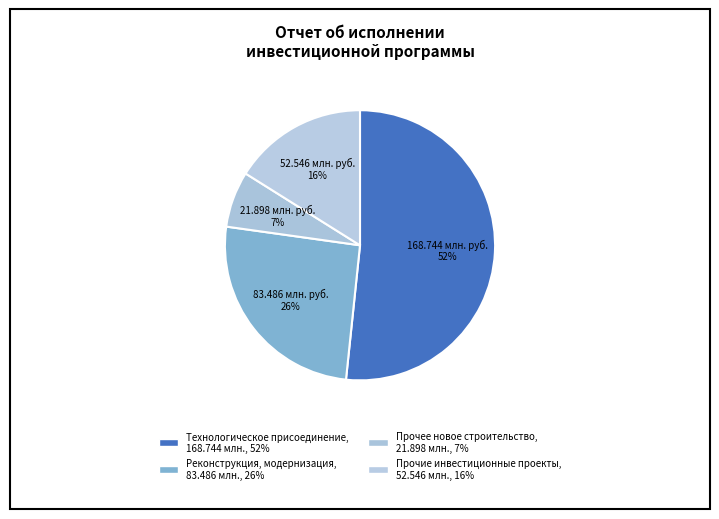

Which category has the biggest portion of the pie?

Технологическое присоединение